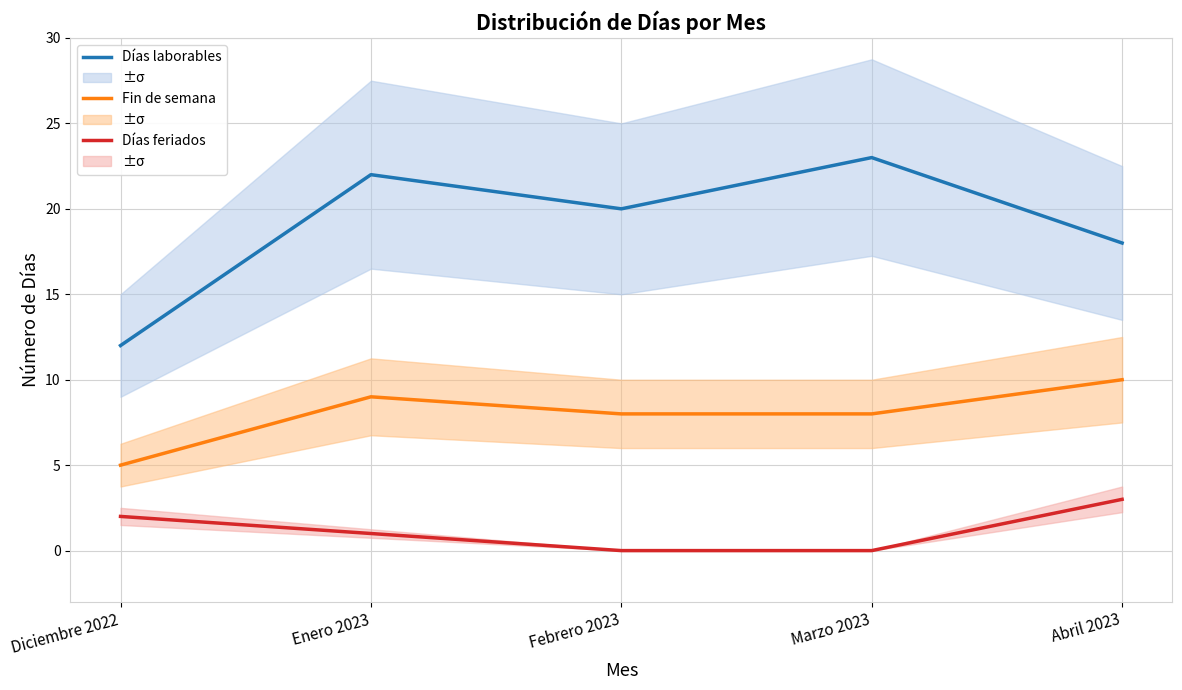

What is the average value of the Días laborables series?

19